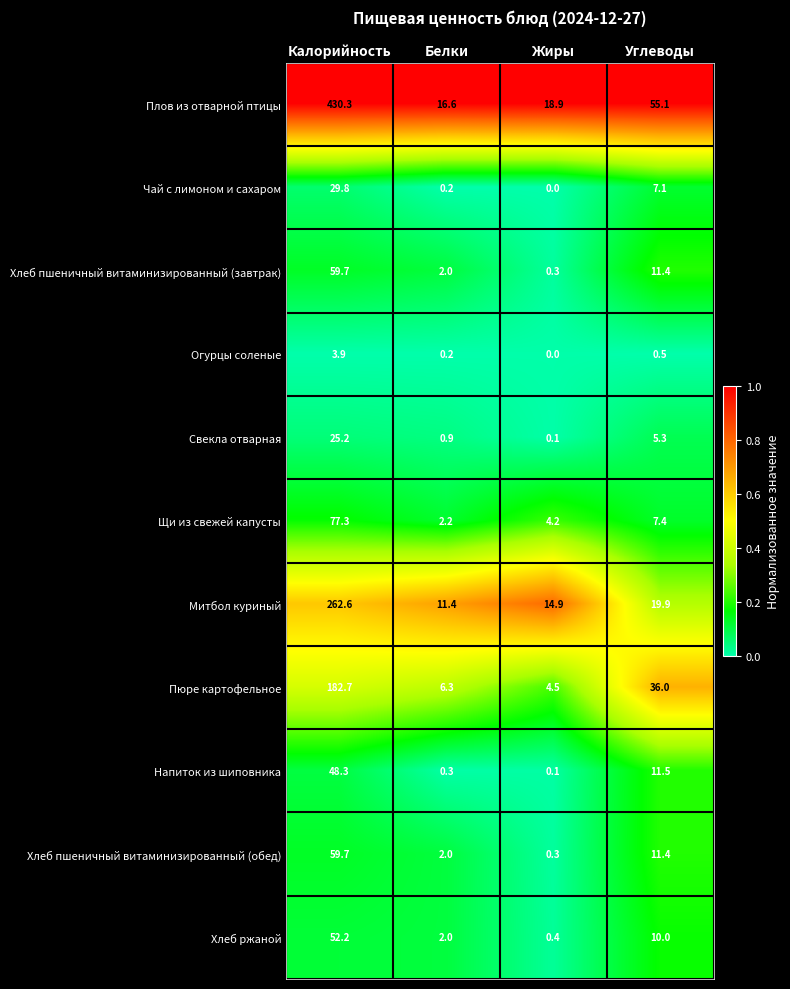

What is the spread (max minus min) of values at Жиры?

18.9